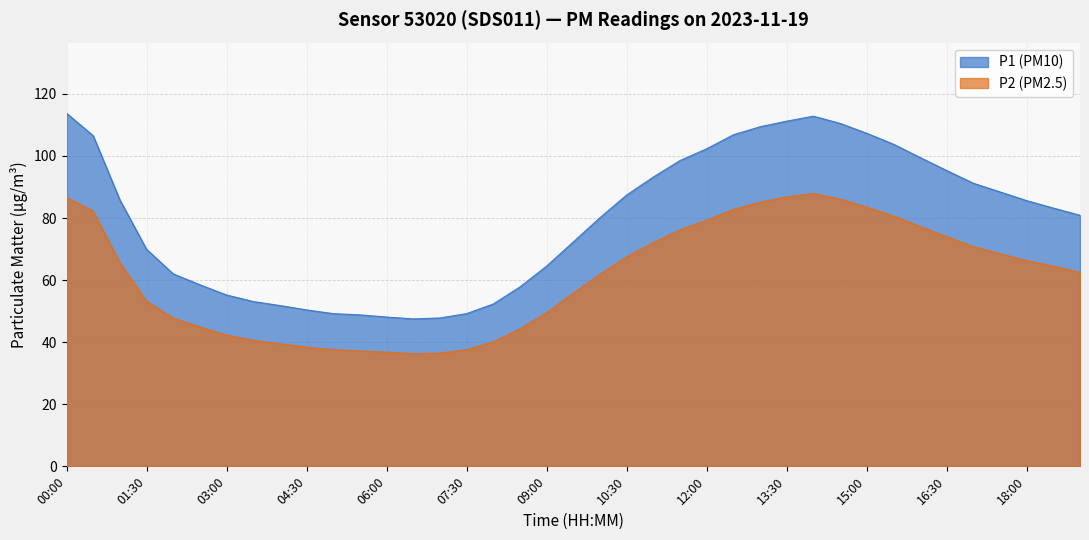

At which label is P2 closest to 62?

10:00